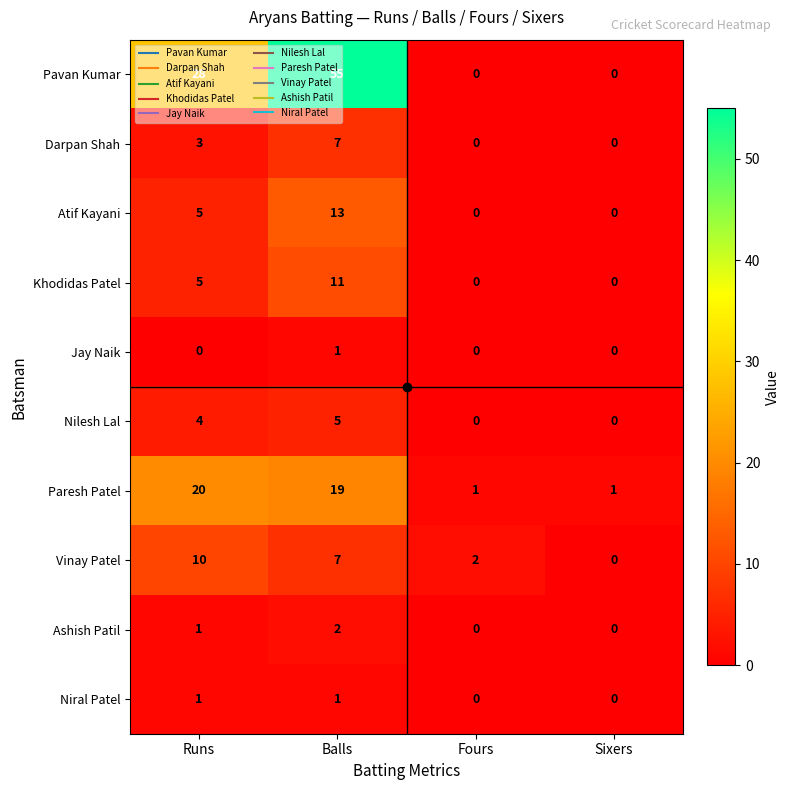

What is the average value of the Vinay Patel series?

5